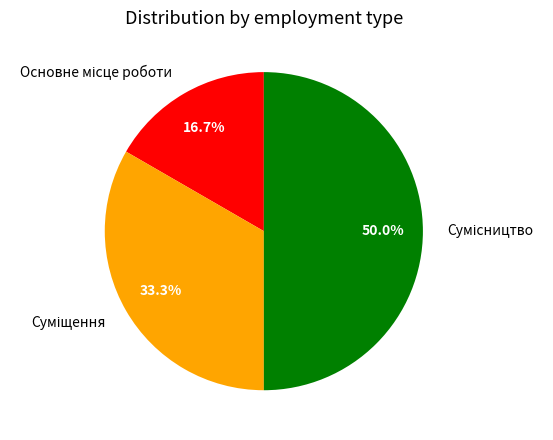

How many slices are in this pie chart?

3